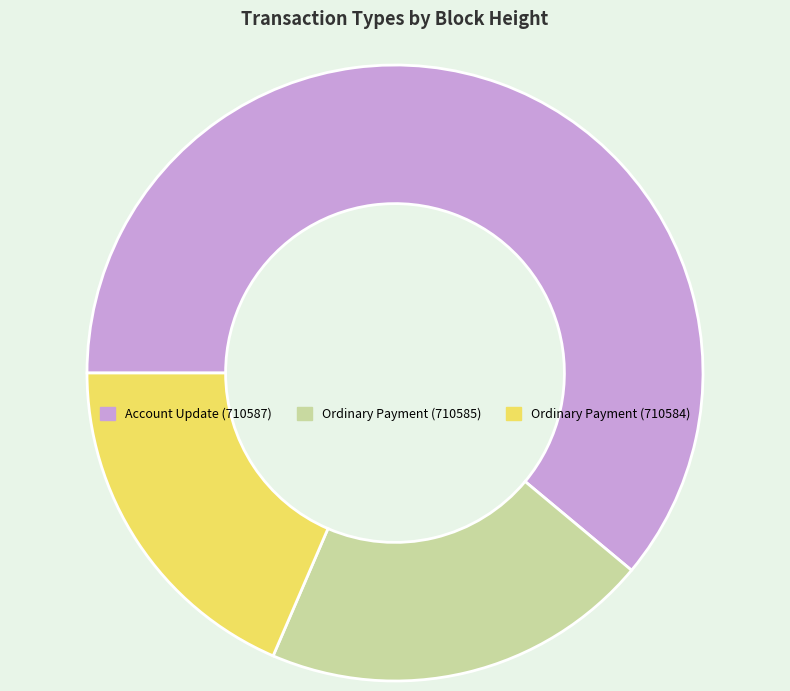

Does Ordinary Payment (710585) represent more than half of the total?

No